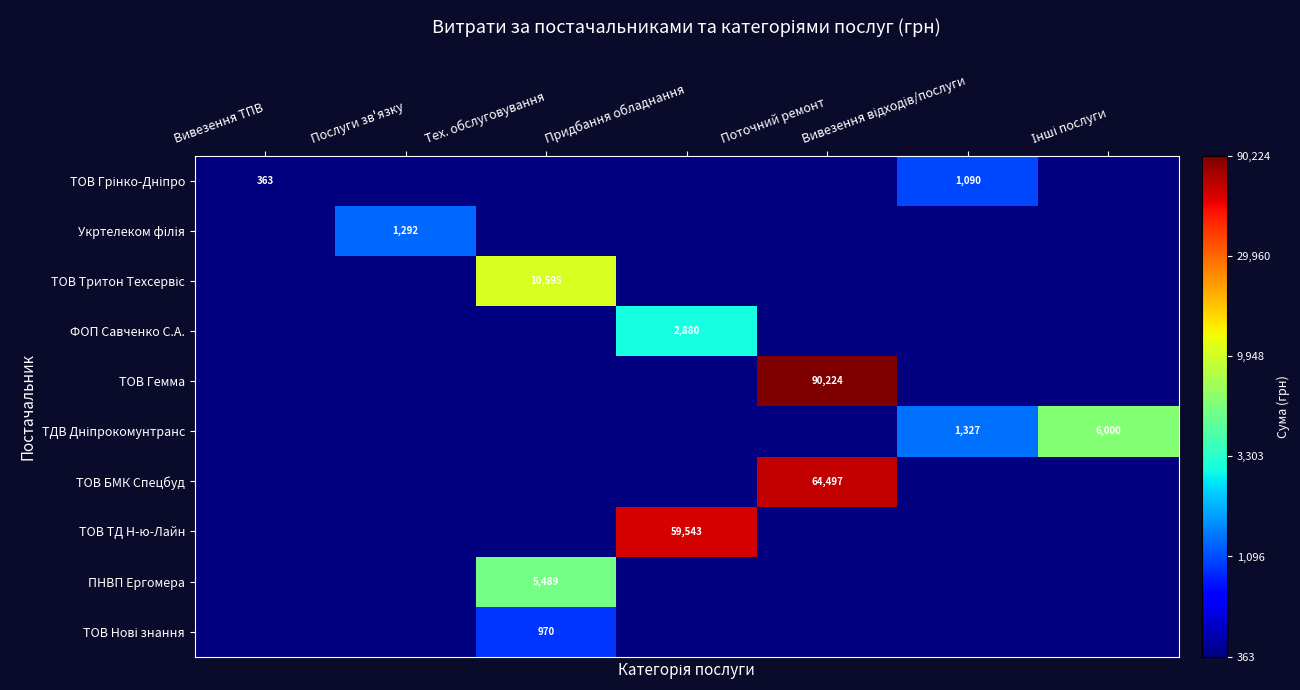

How many data points does each series have?

7